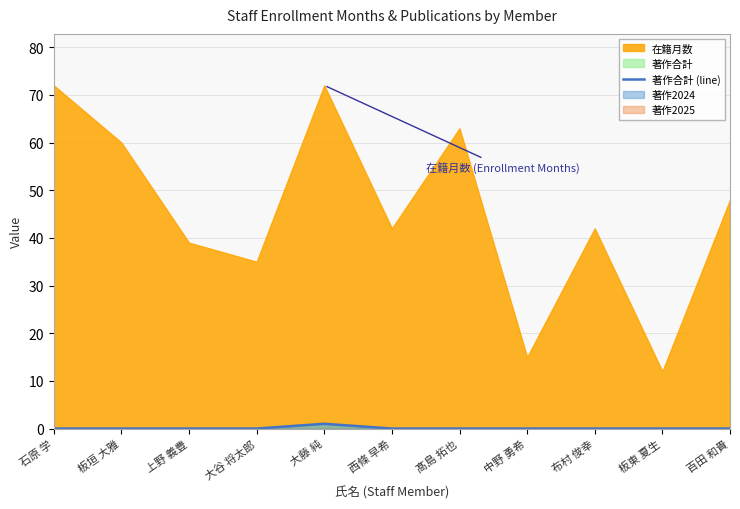

How many lines are shown in the chart?

1